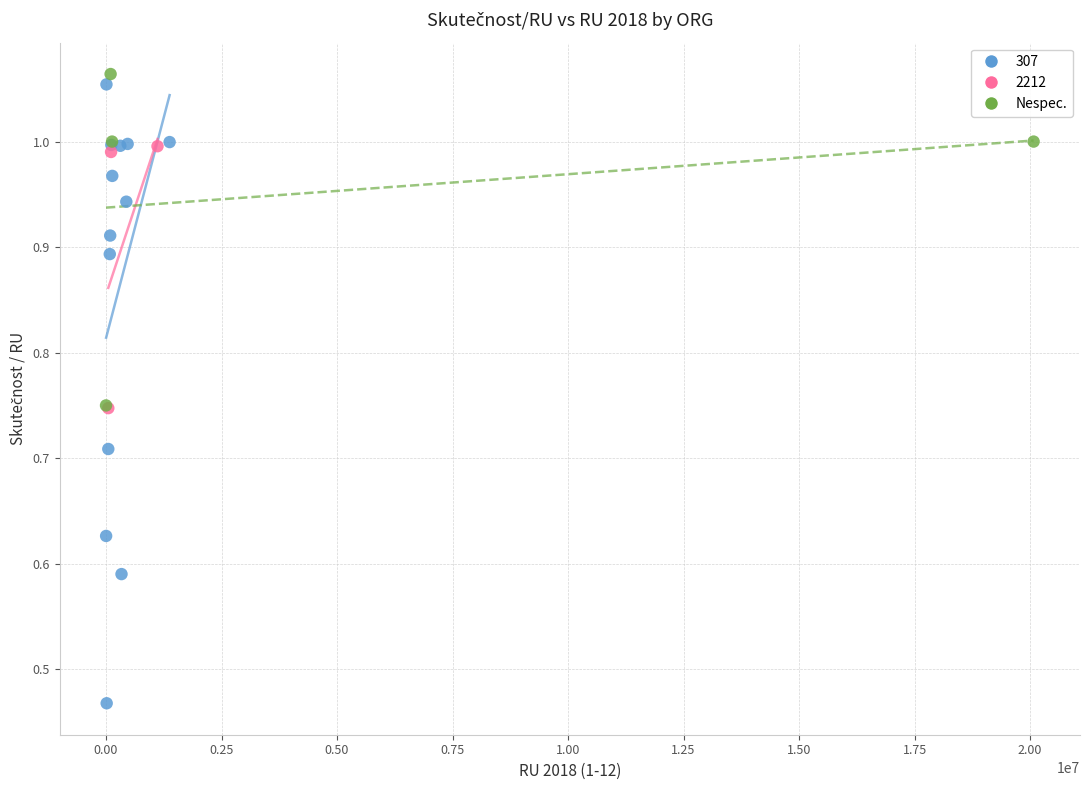

Which series has the largest Y range (max minus min)?

307